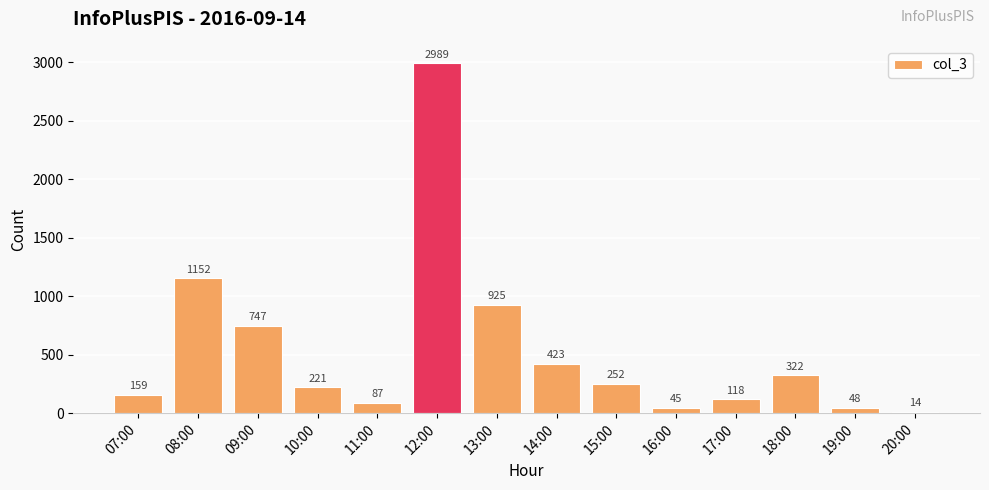

What is the greatest value displayed?

2989